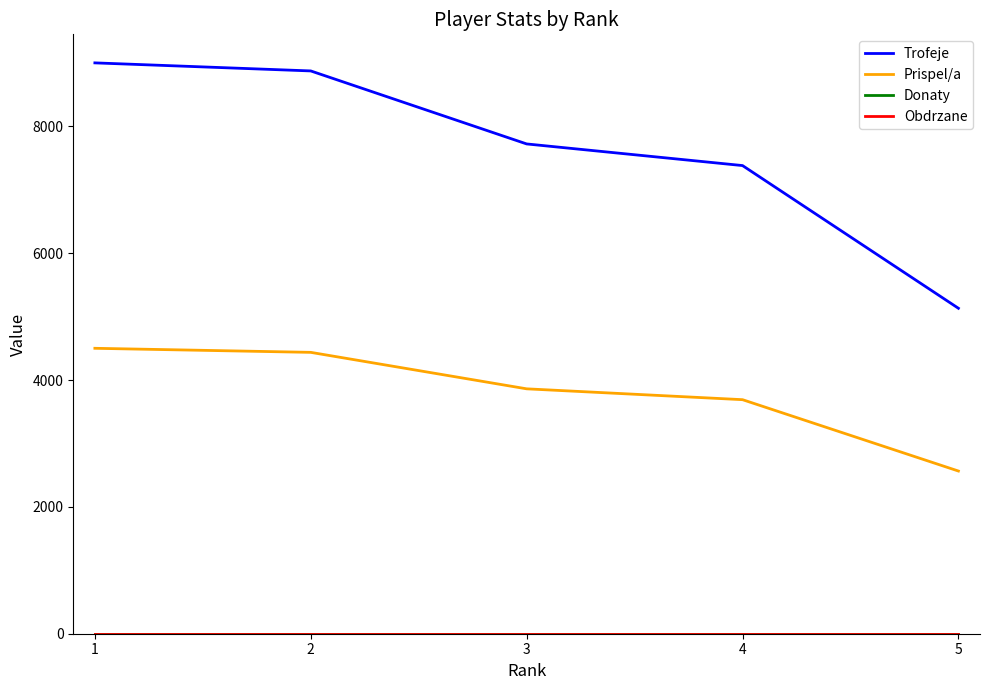

At how many categories does at least one series exceed 8173?

2